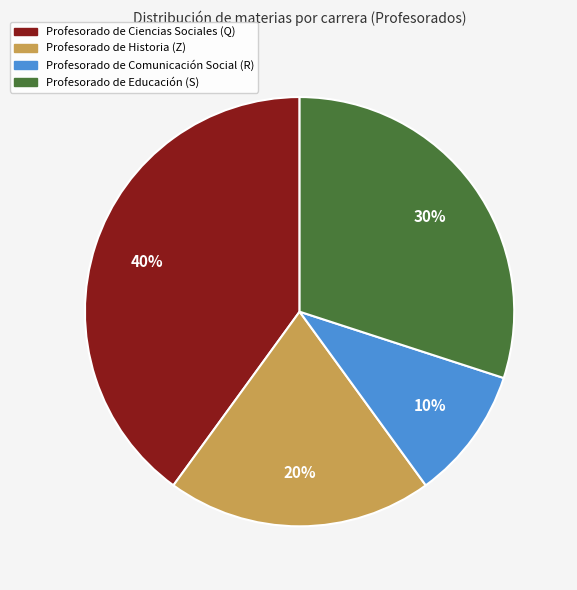

Does any single category account for the majority?

No